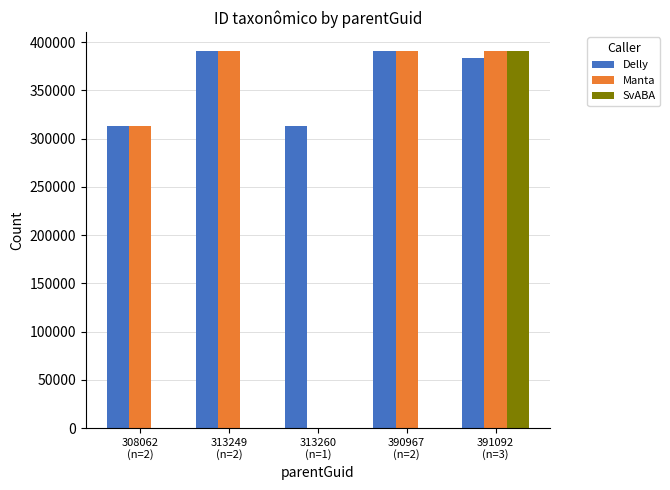

Which series has the largest total across all categories?

Delly